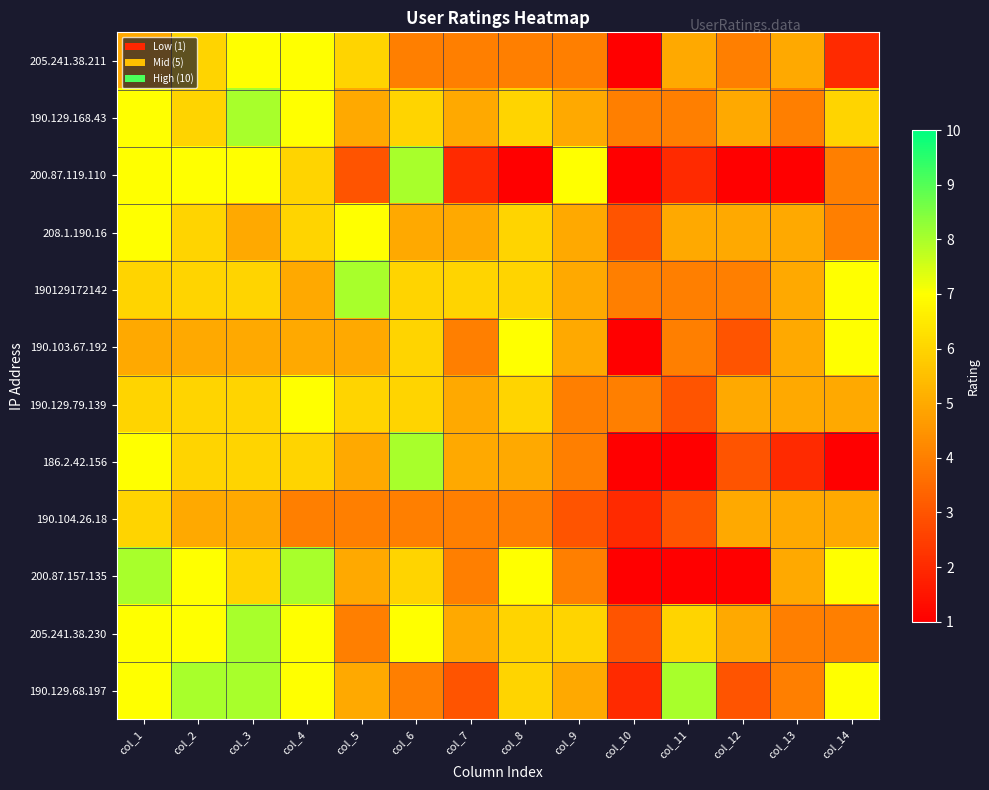

Reading left to right, transcribe all the data shown in this chart.

205.241.38.211: col_1=5	col_2=6	col_3=7	col_4=7	col_5=6	col_6=4	col_7=4	col_8=4	col_9=4	col_10=1	col_11=5	col_12=4	col_13=5	col_14=2
190.129.168.43: col_1=7	col_2=6	col_3=8	col_4=7	col_5=5	col_6=6	col_7=5	col_8=6	col_9=5	col_10=4	col_11=4	col_12=5	col_13=4	col_14=6
200.87.119.110: col_1=7	col_2=7	col_3=7	col_4=6	col_5=3	col_6=8	col_7=2	col_8=1	col_9=7	col_10=1	col_11=2	col_12=1	col_13=1	col_14=4
208.1.190.16: col_1=7	col_2=6	col_3=5	col_4=6	col_5=7	col_6=5	col_7=5	col_8=6	col_9=5	col_10=3	col_11=5	col_12=5	col_13=5	col_14=4
190129172142: col_1=6	col_2=6	col_3=6	col_4=5	col_5=8	col_6=6	col_7=6	col_8=6	col_9=5	col_10=4	col_11=4	col_12=4	col_13=5	col_14=7
190.103.67.192: col_1=5	col_2=5	col_3=5	col_4=5	col_5=5	col_6=6	col_7=4	col_8=7	col_9=5	col_10=1	col_11=4	col_12=3	col_13=5	col_14=7
190.129.79.139: col_1=6	col_2=6	col_3=6	col_4=7	col_5=6	col_6=6	col_7=5	col_8=6	col_9=4	col_10=4	col_11=3	col_12=5	col_13=5	col_14=5
186.2.42.156: col_1=7	col_2=6	col_3=6	col_4=6	col_5=5	col_6=8	col_7=5	col_8=5	col_9=4	col_10=1	col_11=1	col_12=3	col_13=2	col_14=1
190.104.26.18: col_1=6	col_2=5	col_3=5	col_4=4	col_5=4	col_6=4	col_7=4	col_8=4	col_9=3	col_10=2	col_11=3	col_12=5	col_13=5	col_14=5
200.87.157.135: col_1=8	col_2=7	col_3=6	col_4=8	col_5=5	col_6=6	col_7=4	col_8=7	col_9=4	col_10=1	col_11=1	col_12=1	col_13=5	col_14=7
205.241.38.230: col_1=7	col_2=7	col_3=8	col_4=7	col_5=4	col_6=7	col_7=5	col_8=6	col_9=6	col_10=3	col_11=6	col_12=5	col_13=4	col_14=4
190.129.68.197: col_1=7	col_2=8	col_3=8	col_4=7	col_5=5	col_6=4	col_7=3	col_8=6	col_9=5	col_10=2	col_11=8	col_12=3	col_13=4	col_14=7